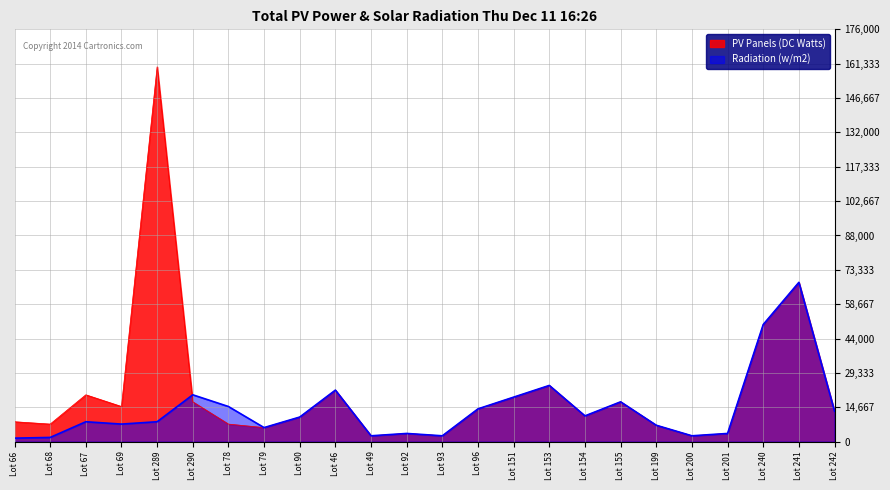

The Radiation (w/m2) series shows 3500 at Lot 92. True or false?

True